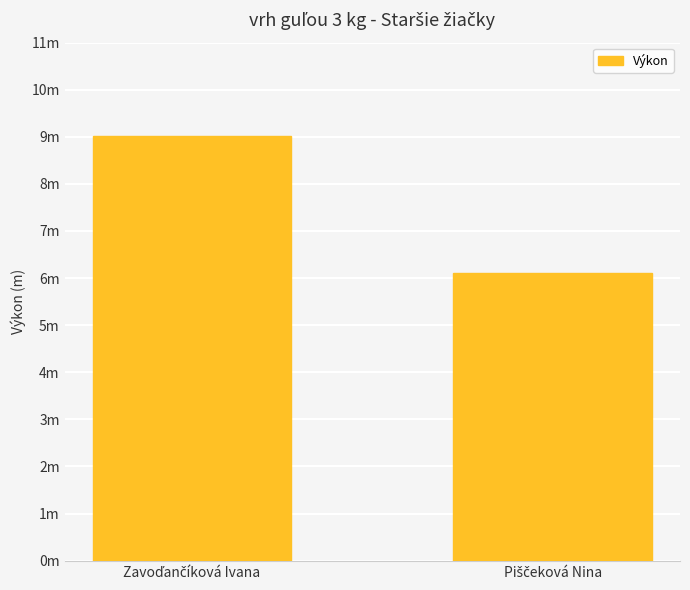

What is the difference between the maximum and minimum values?

2.9